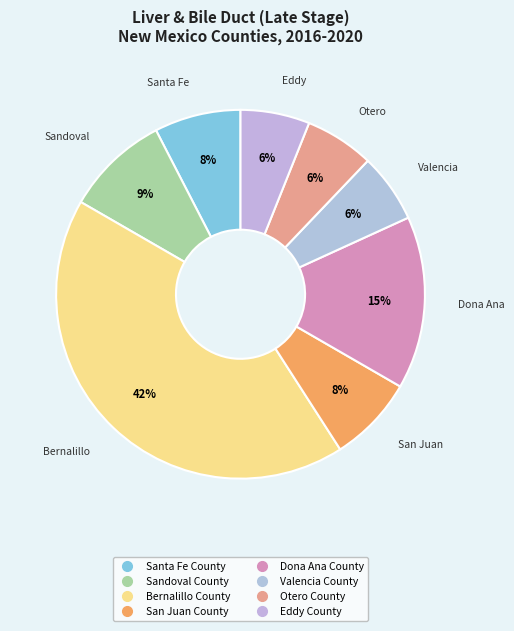

To the nearest percent, what percentage of the pie is Otero County?

6%